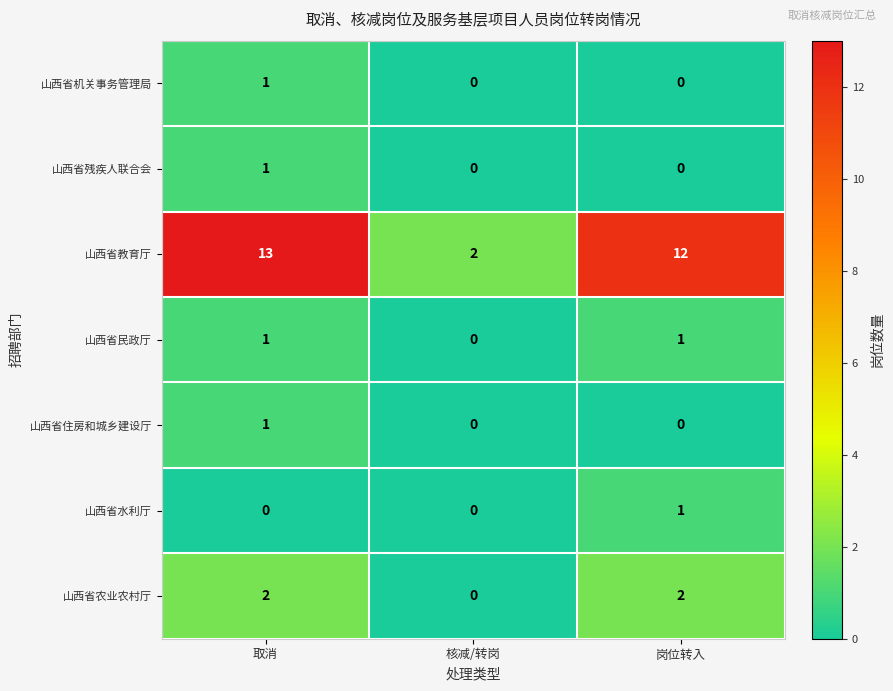

Reading left to right, transcribe all the data shown in this chart.

山西省机关事务管理局: 取消=1	核减/转岗=0	岗位转入=0
山西省残疾人联合会: 取消=1	核减/转岗=0	岗位转入=0
山西省教育厅: 取消=13	核减/转岗=2	岗位转入=12
山西省民政厅: 取消=1	核减/转岗=0	岗位转入=1
山西省住房和城乡建设厅: 取消=1	核减/转岗=0	岗位转入=0
山西省水利厅: 取消=0	核减/转岗=0	岗位转入=1
山西省农业农村厅: 取消=2	核减/转岗=0	岗位转入=2